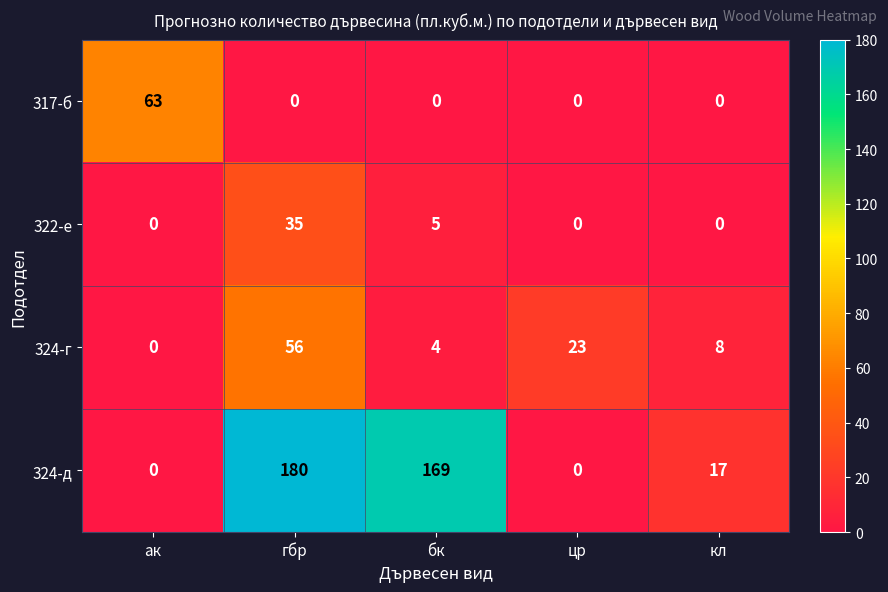

Is it true that 322-е equals 5 at бк?

True